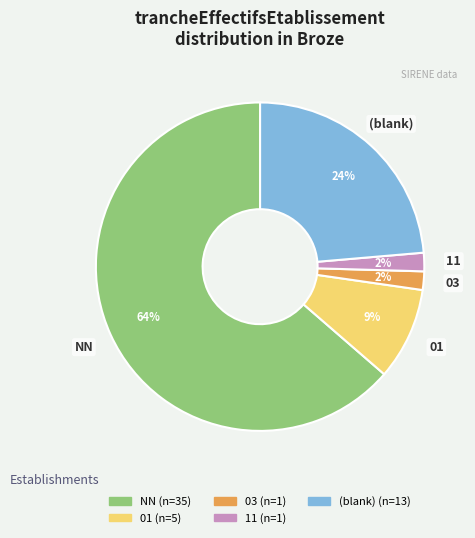

Does any single category account for the majority?

Yes